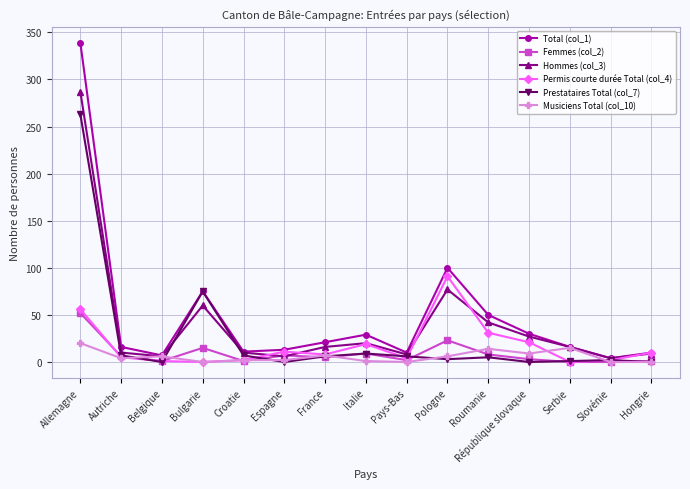

Count the number of data series in this chart.

6